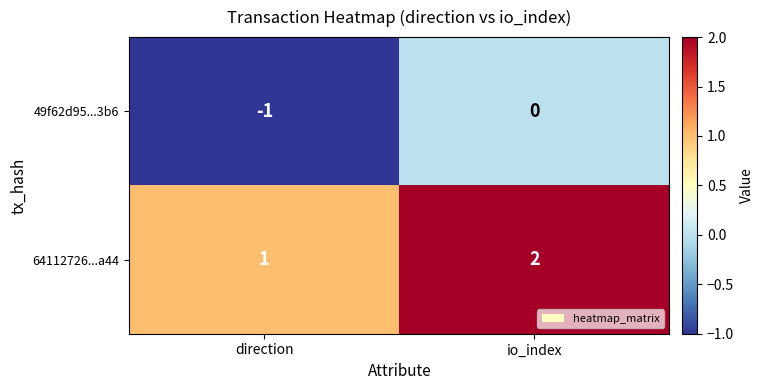

What is the spread (max minus min) of values at io_index?

2